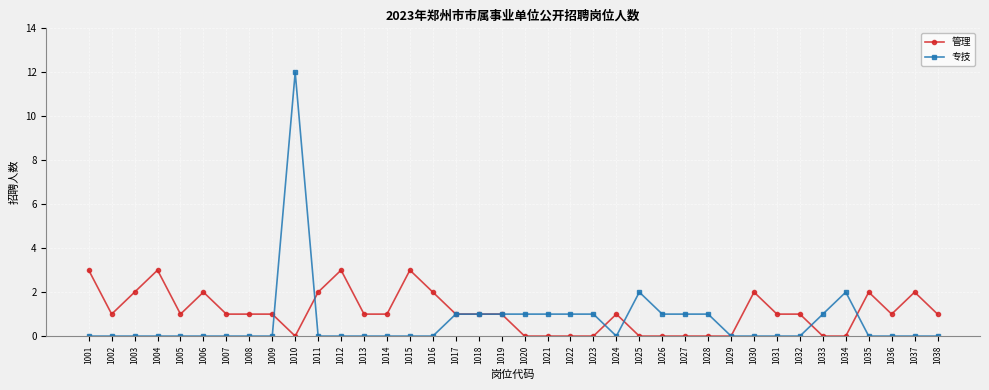

What is the sum of all 管理 values?

41